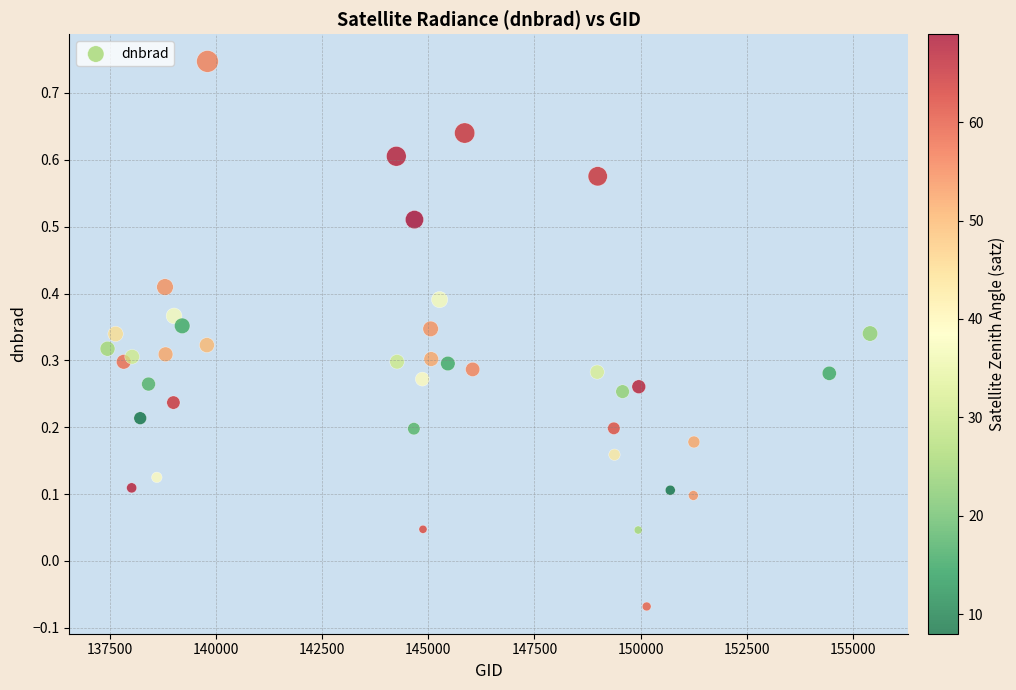

What is the range of Y values (max minus min)?

0.8